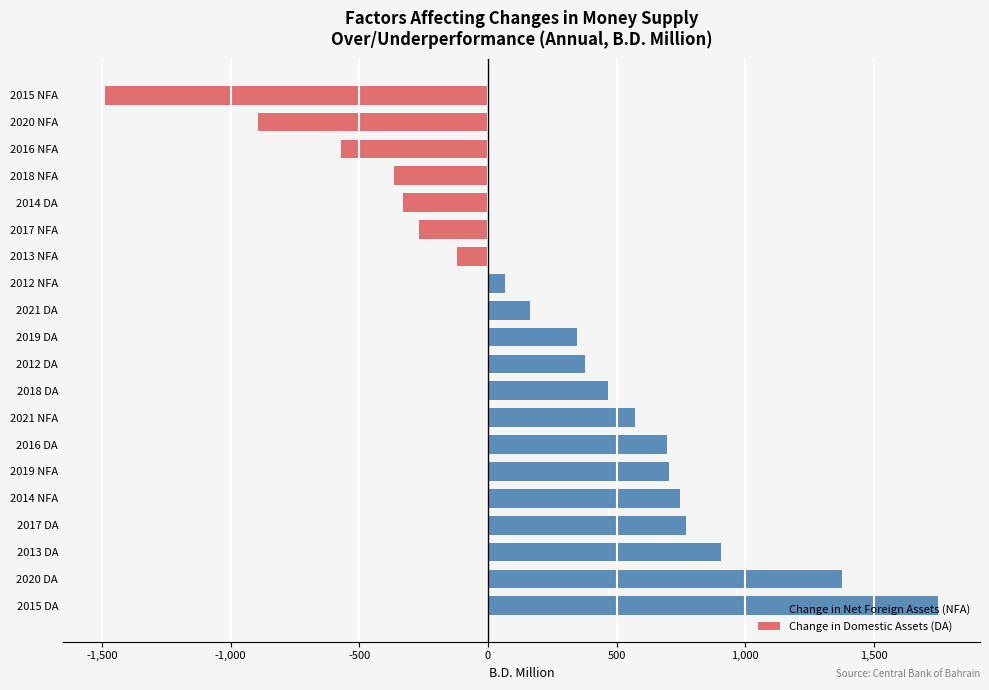

What is the sum of the values at 2017 NFA and 2016 DA?

427.9